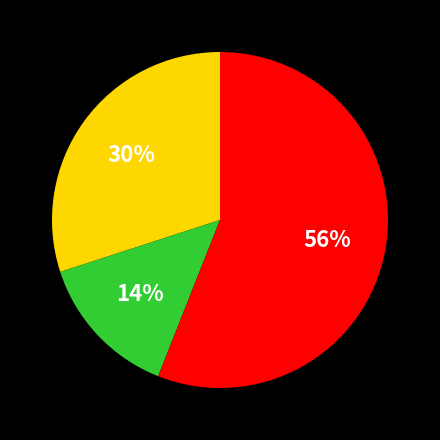

To the nearest percent, what is the difference between the largest and smallest slice percentages?

42%